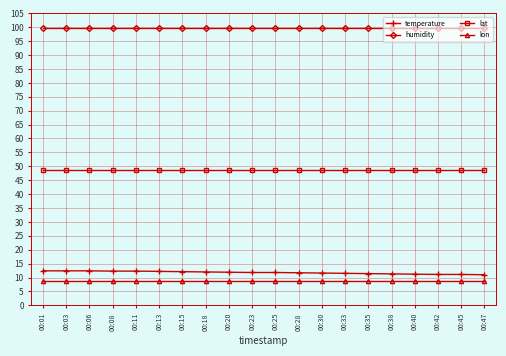

What is the difference between the highest and lowest values at 00:03?

91.3